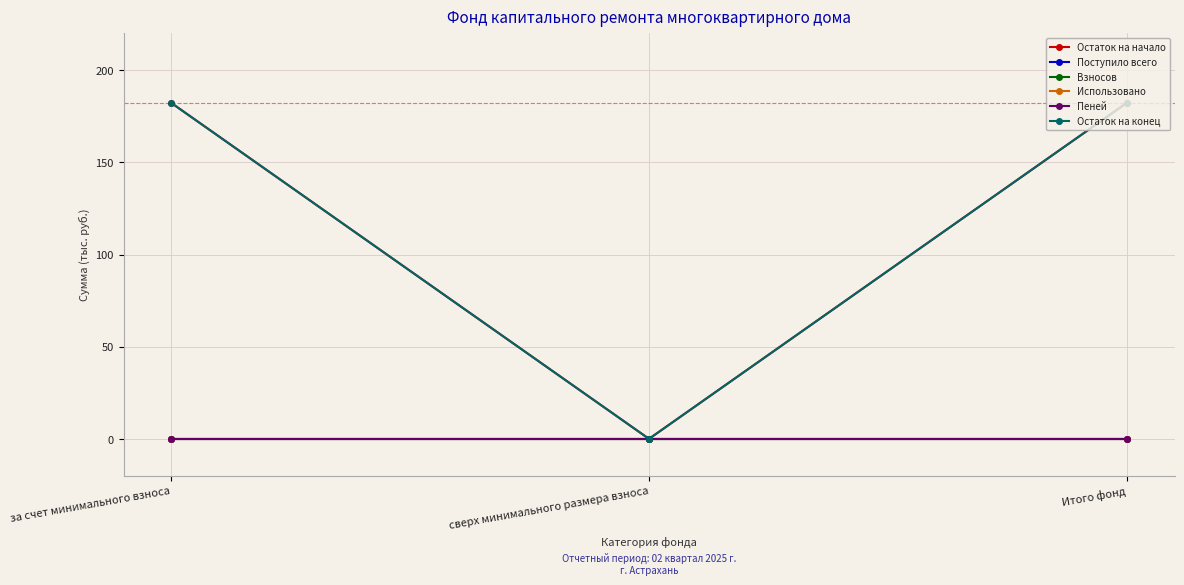

The value of Поступило всего at за счет минимального взноса is 0.0. True or false?

True